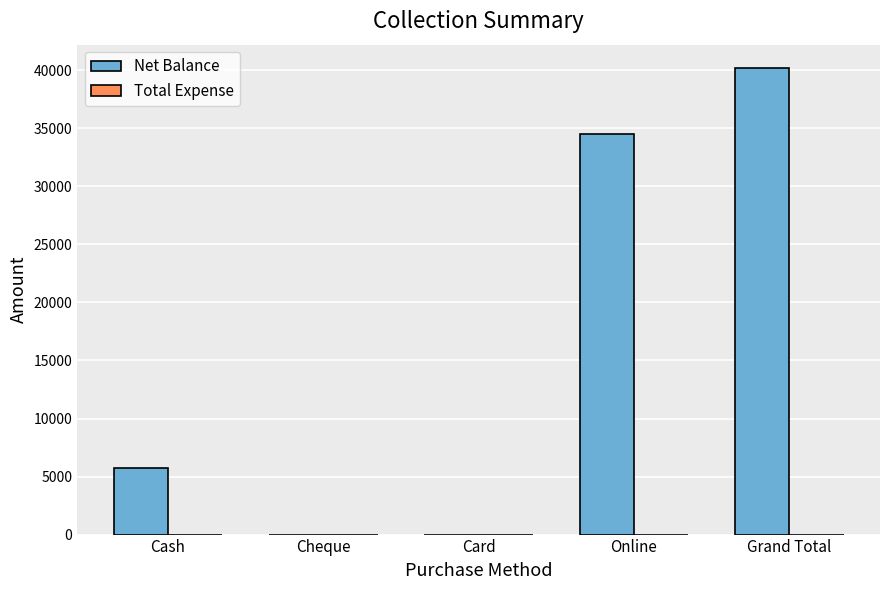

What is the ratio of the value at Online to the value at Cash?

6.1